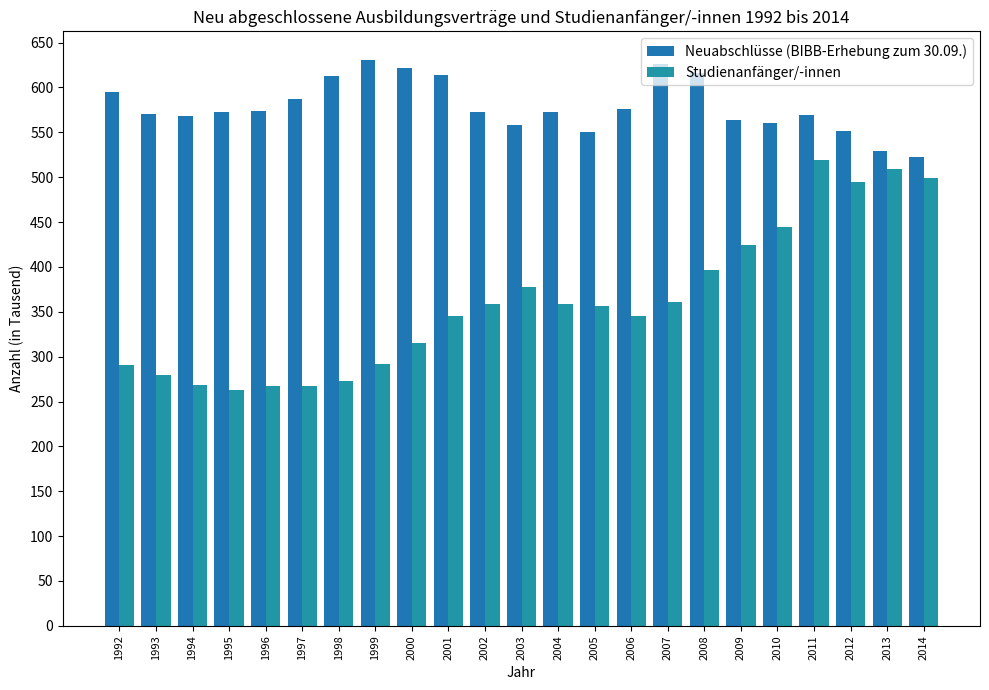

Which label corresponds to the largest value in the chart?

1999